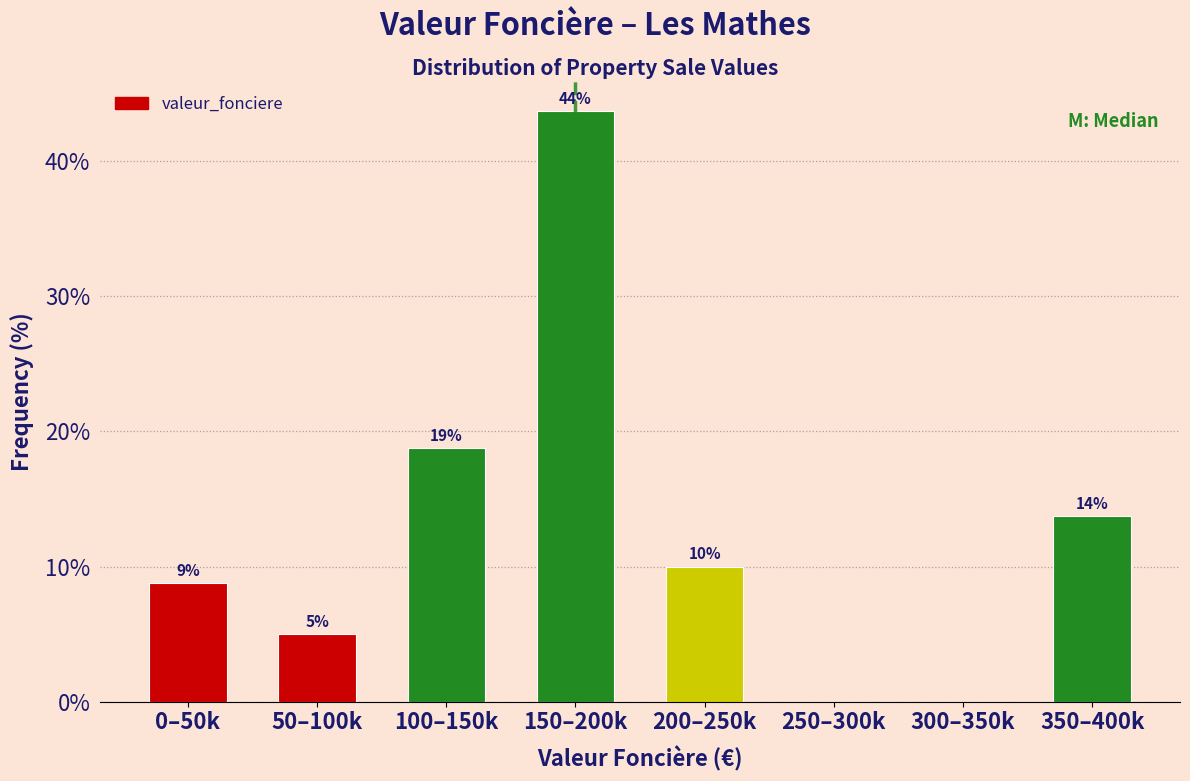

Are the bars horizontal?

No